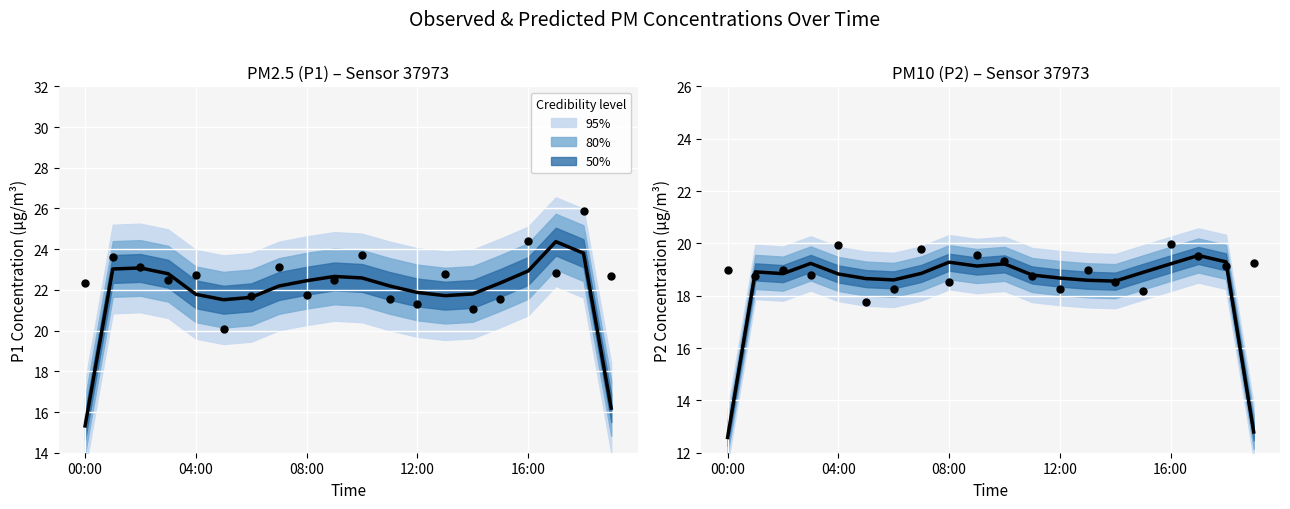

What is the total value across all series at 12:00?

39.6